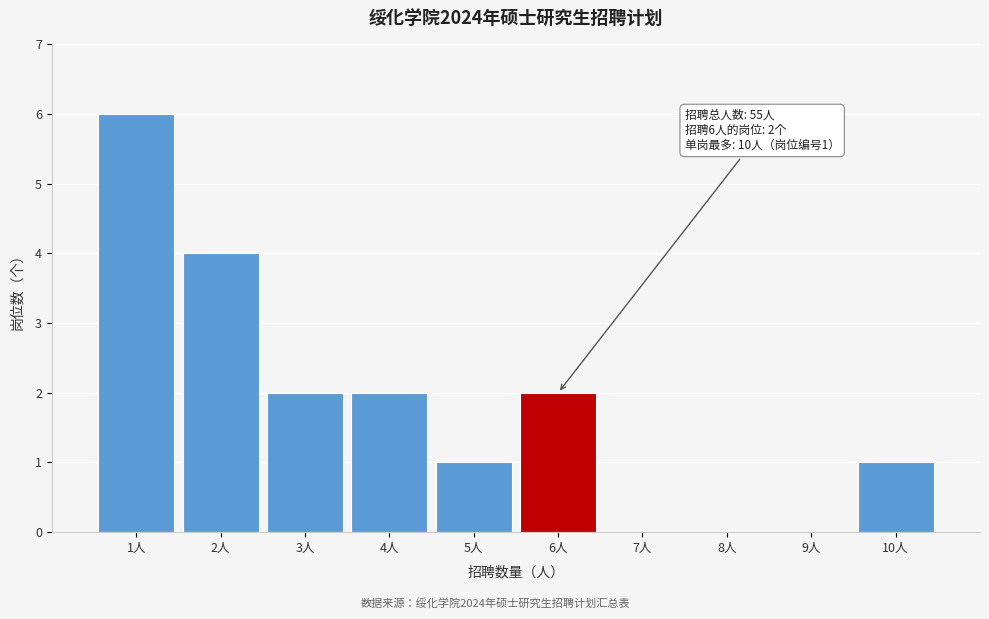

Reading left to right, transcribe all the data shown in this chart.

1人=6	2人=4	3人=2	4人=2	5人=1	6人=2	7人=0	8人=0	9人=0	10人=1